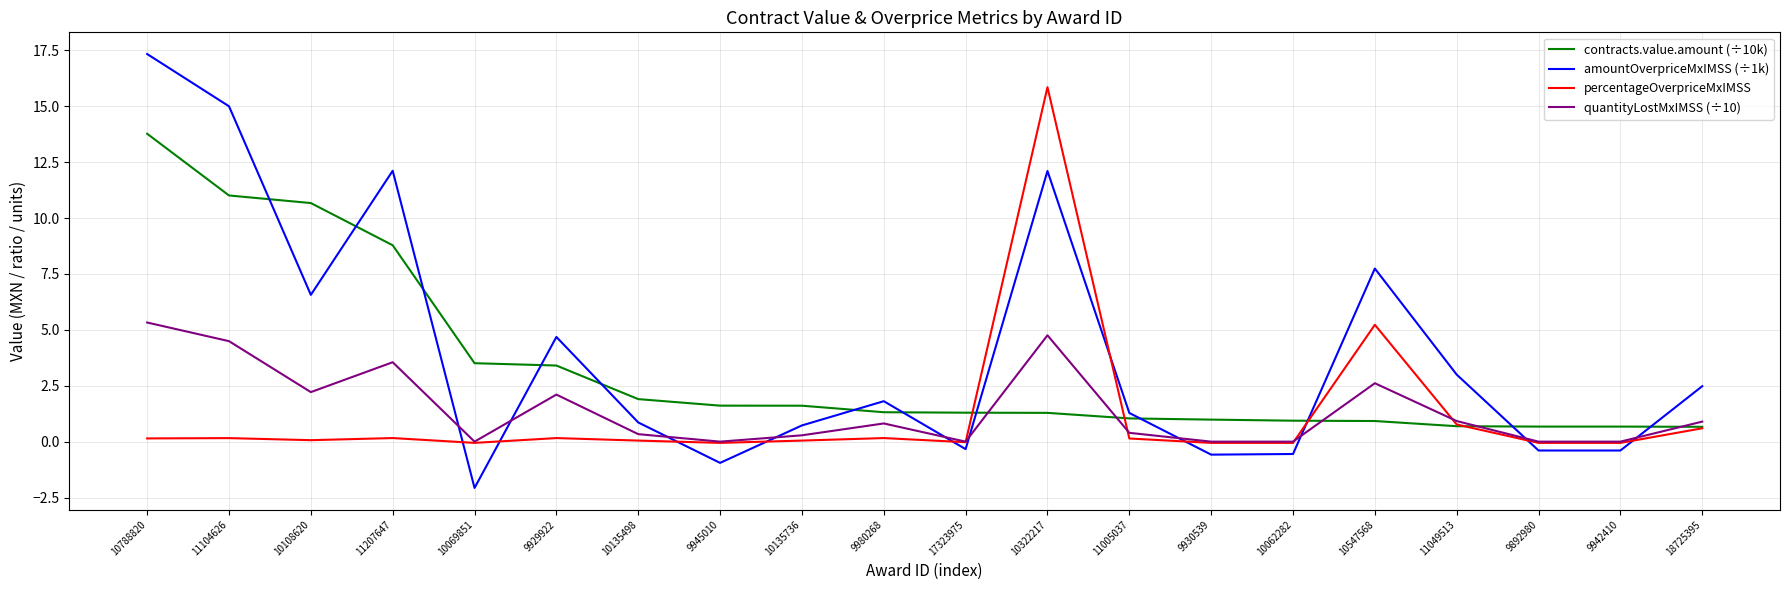

Where do quantityLostMxIMSS (÷10) and amountOverpriceMxIMSS (÷1k) first cross each other?

11207647 and 10069851